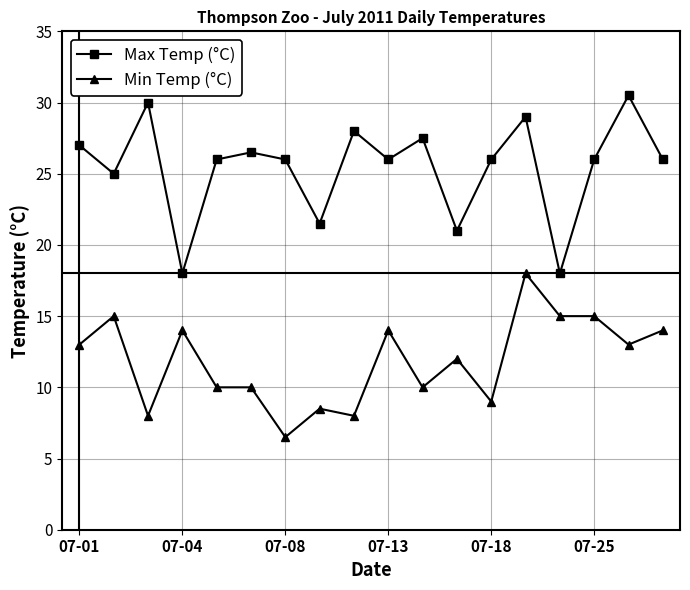

True or false: Max Temp (°C) and Min Temp (°C) cross at least once.

False